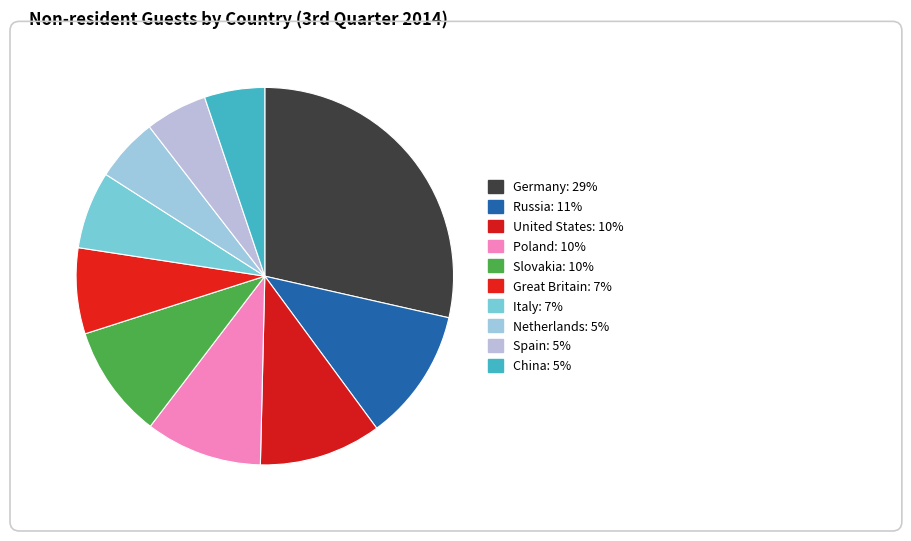

Count the number of slices in the pie.

10